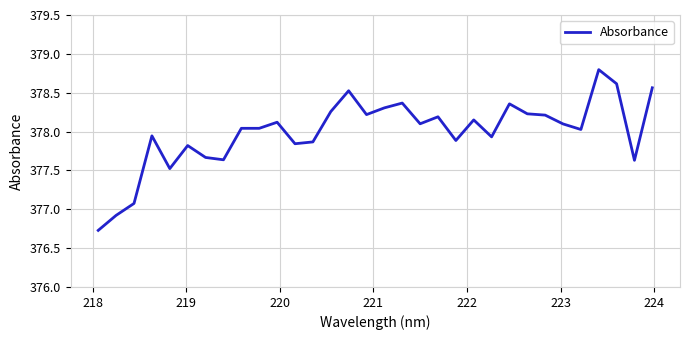

What is the maximum value shown in the chart?

378.8